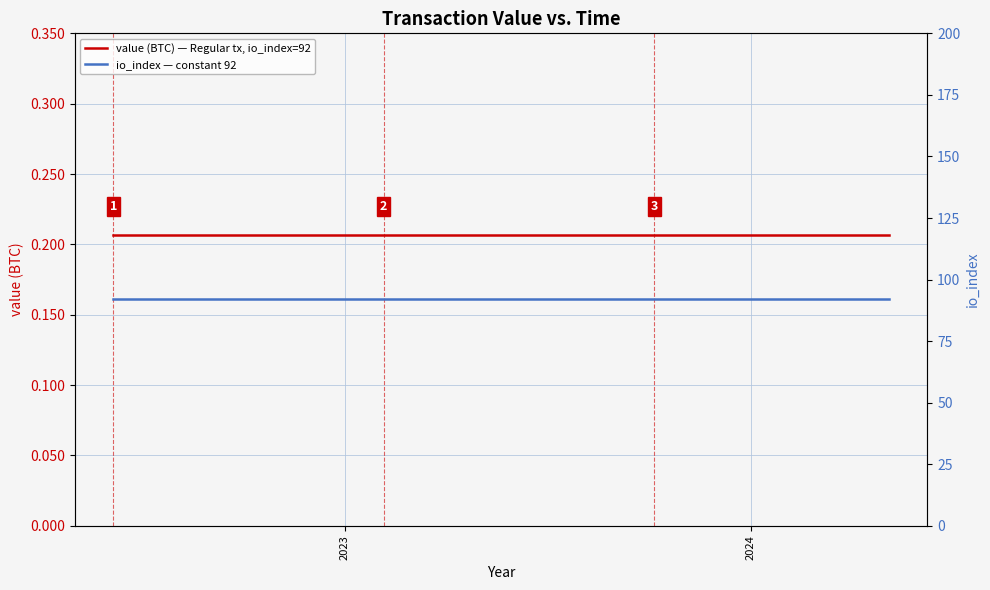

What is the sum of all io_index — constant 92 values?

2208.0